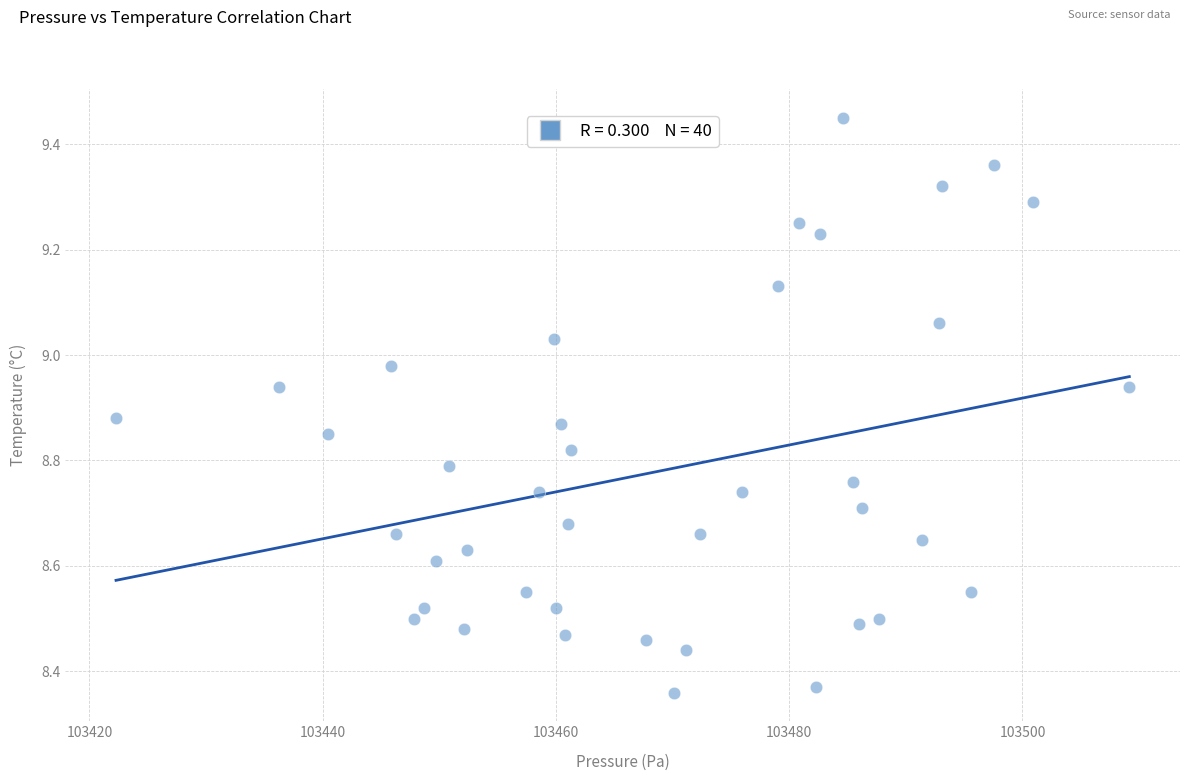

What is the range of Y values (max minus min)?

1.1